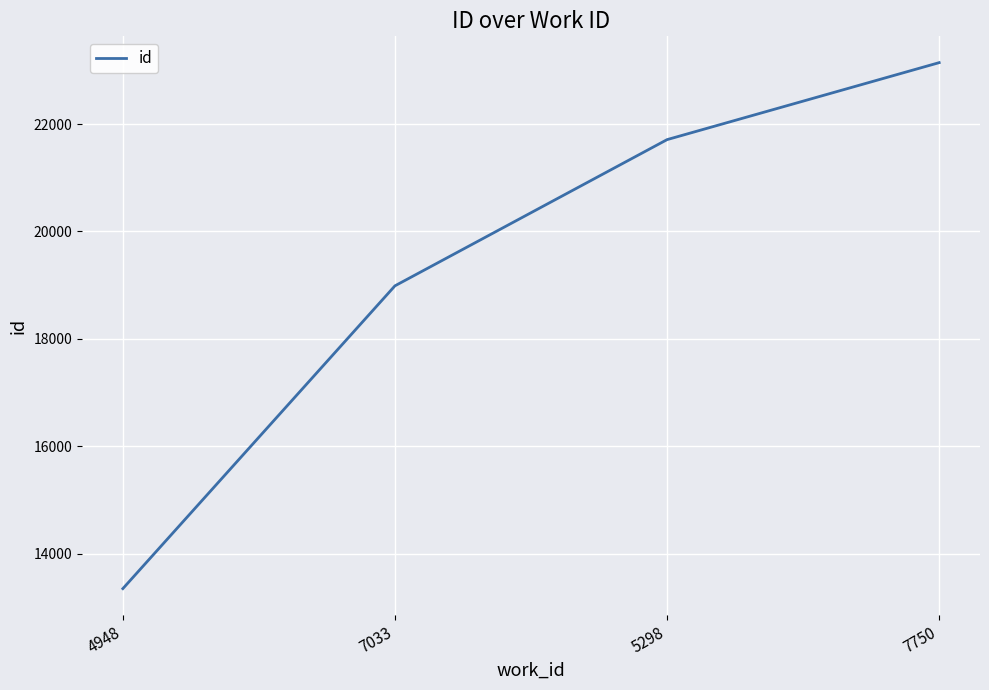

Which label corresponds to the largest value in the chart?

7750